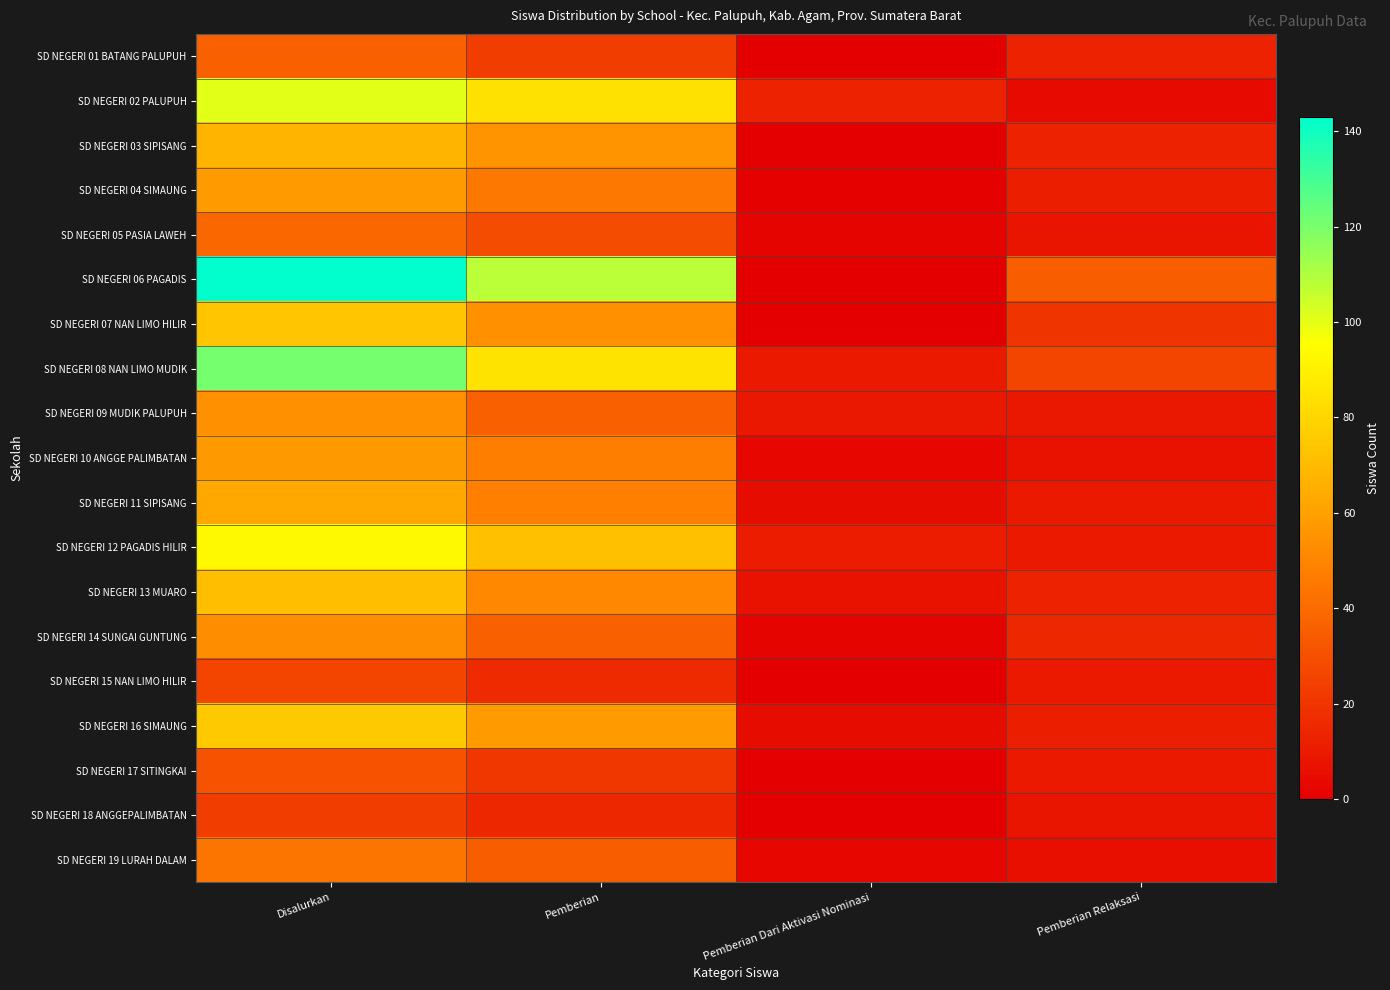

At which category is the sum across all series the highest?

Disalurkan